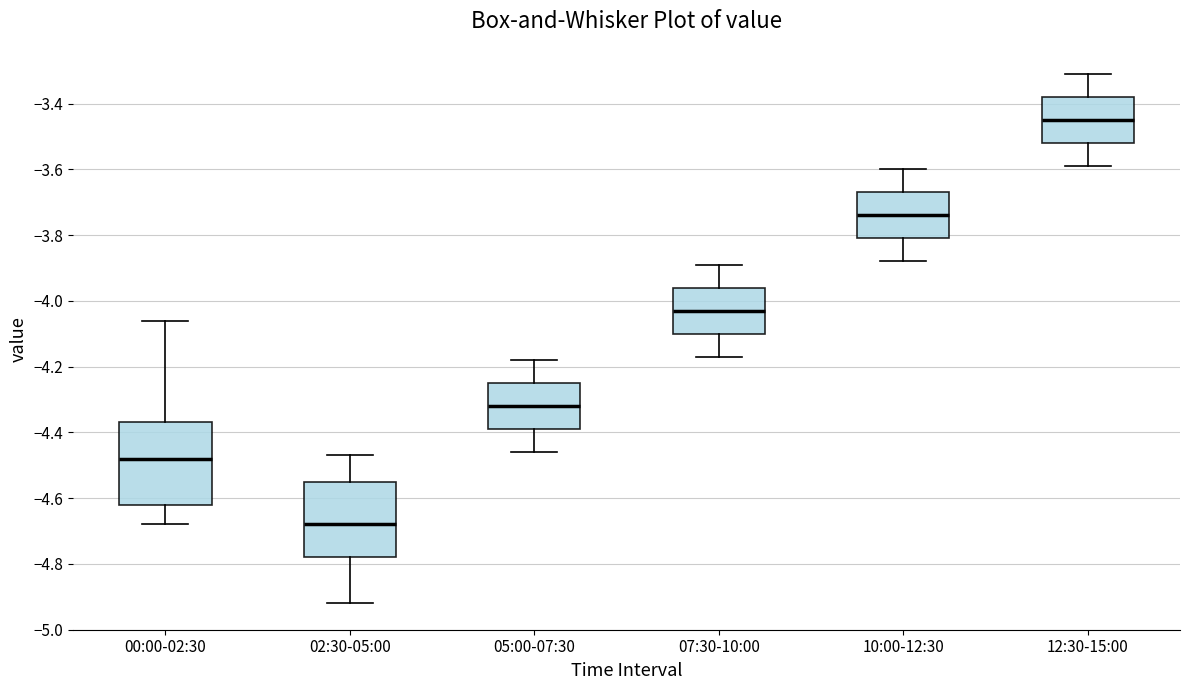

Which box's median line is the highest?

12:30-15:00